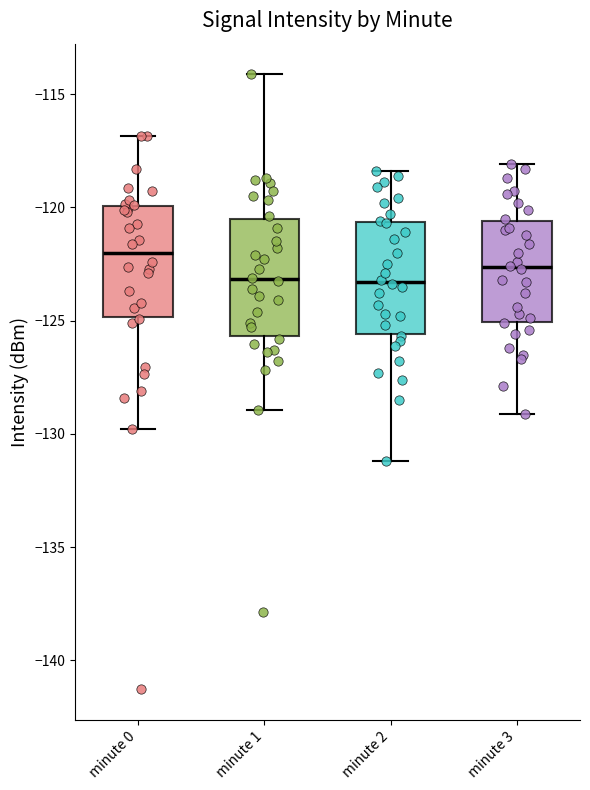

Reading left to right, read every box against the y-axis: the position of its median line, the range the box covers, and the ends of its whiskers. The values are not printed on the chart, so give them approximately, as read against the axis.

minute 0: median -122.0, box -125.0 to -120.0, whiskers -130.0 to -117.0
minute 1: median -123.0, box -125.5 to -120.5, whiskers -129.0 to -114.0
minute 2: median -123.5, box -125.5 to -120.5, whiskers -131.0 to -118.5
minute 3: median -122.5, box -125.0 to -120.5, whiskers -129.0 to -118.0